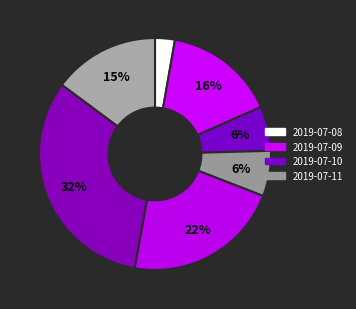

How many slices are in this pie chart?

7